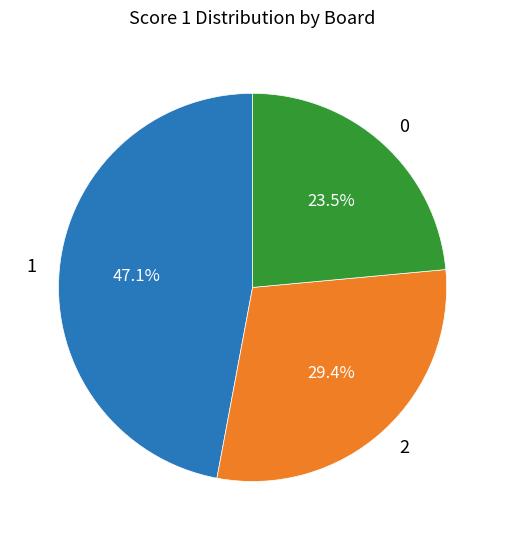

Is there any slice that represents more than half of the pie?

No